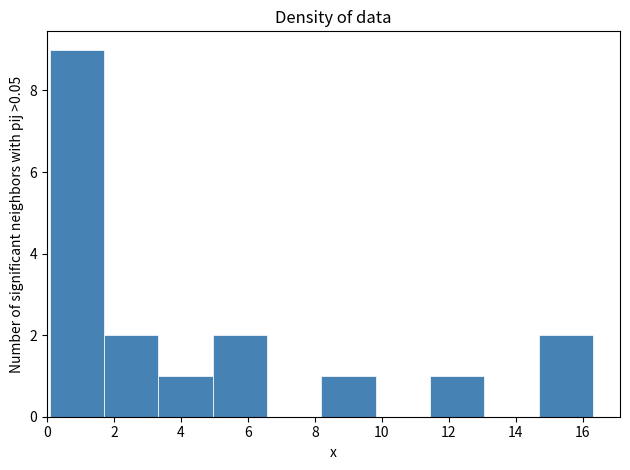

Over which range of the x-axis is the bar tallest?

0.0 to 1.8